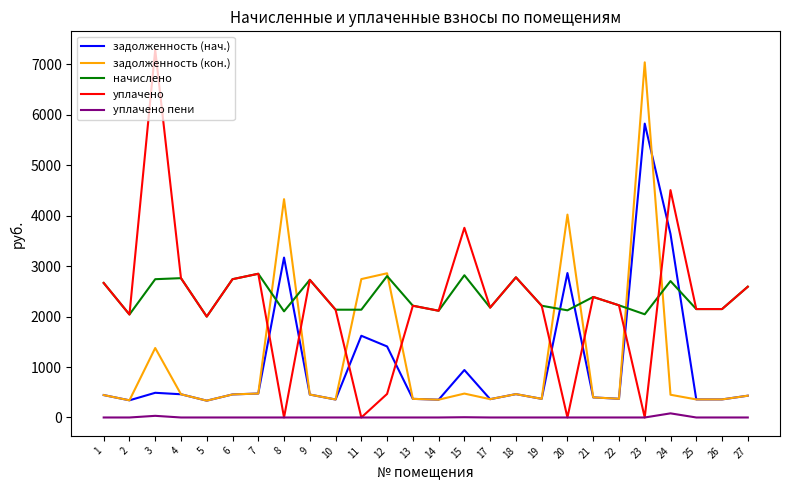

True or false: начислено has more than 1 interior local peaks.

True